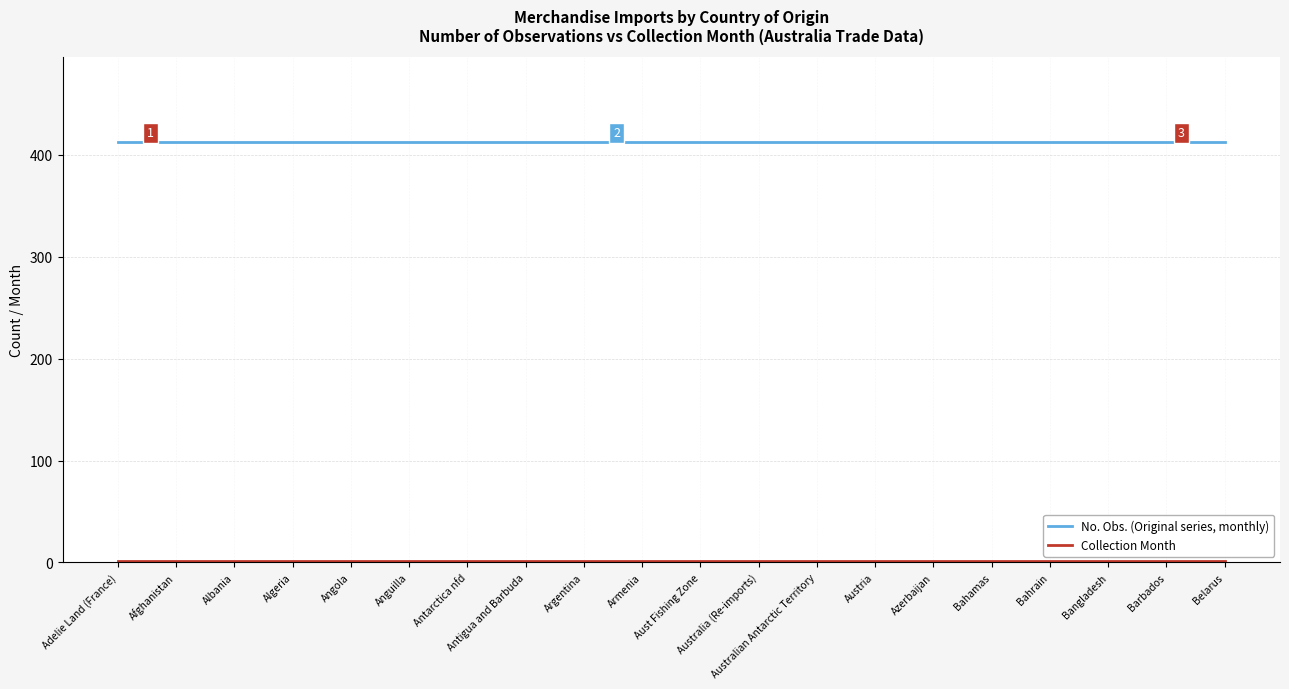

True or false: No. Obs. (Original series, monthly) has a value of 242 at Angola.

False